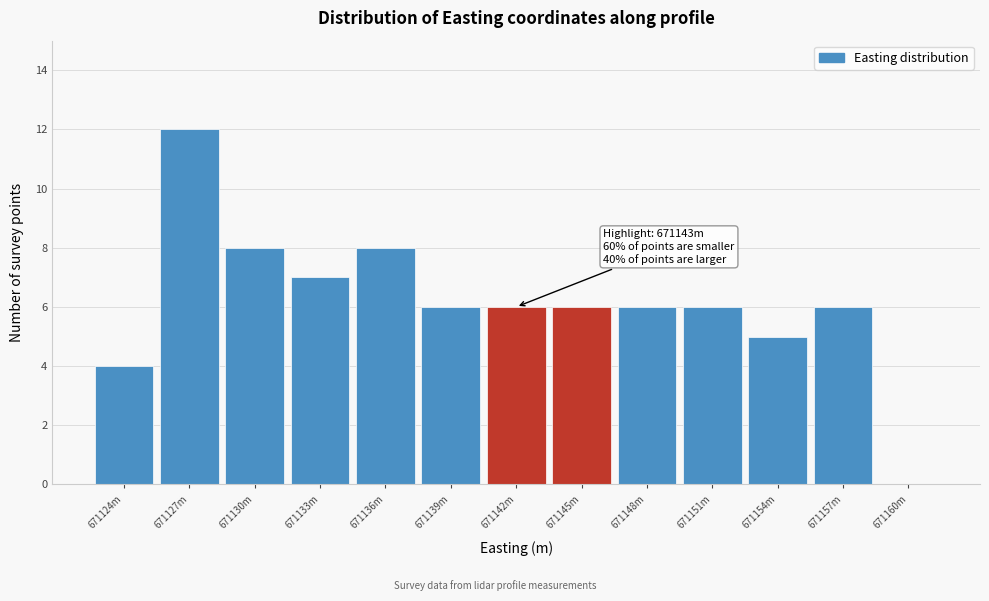

Reading left to right, what are all the values shown in this chart?

671124m=4	671127m=12	671130m=8	671133m=7	671136m=8	671139m=6	671142m=6	671145m=6	671148m=6	671151m=6	671154m=5	671157m=6	671160m=0